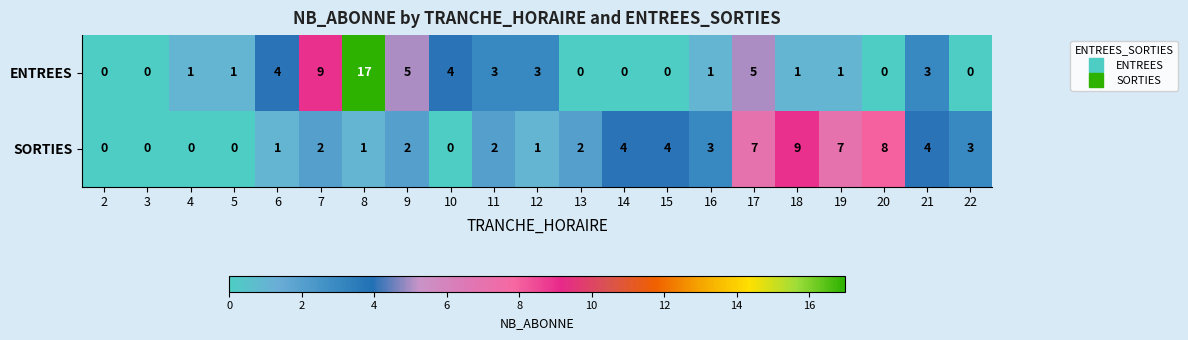

Count the SORTIES values in the range 1 to 4.

12